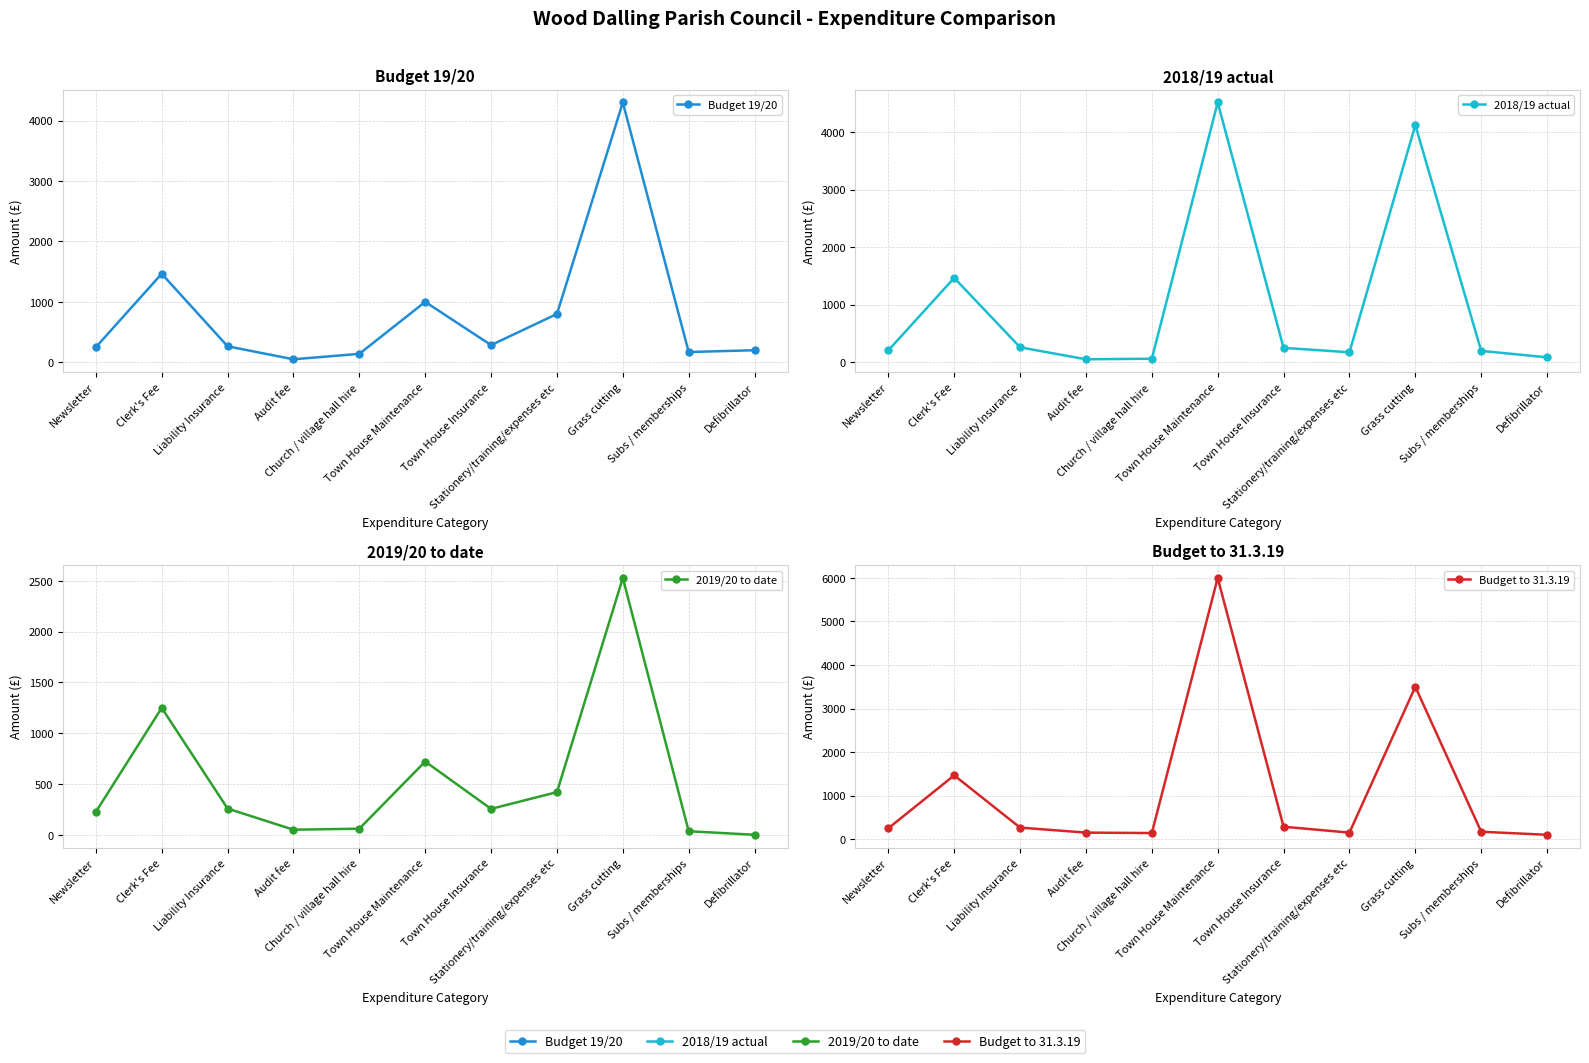

Which series has the widest spread of values?

Budget to 31.3.19